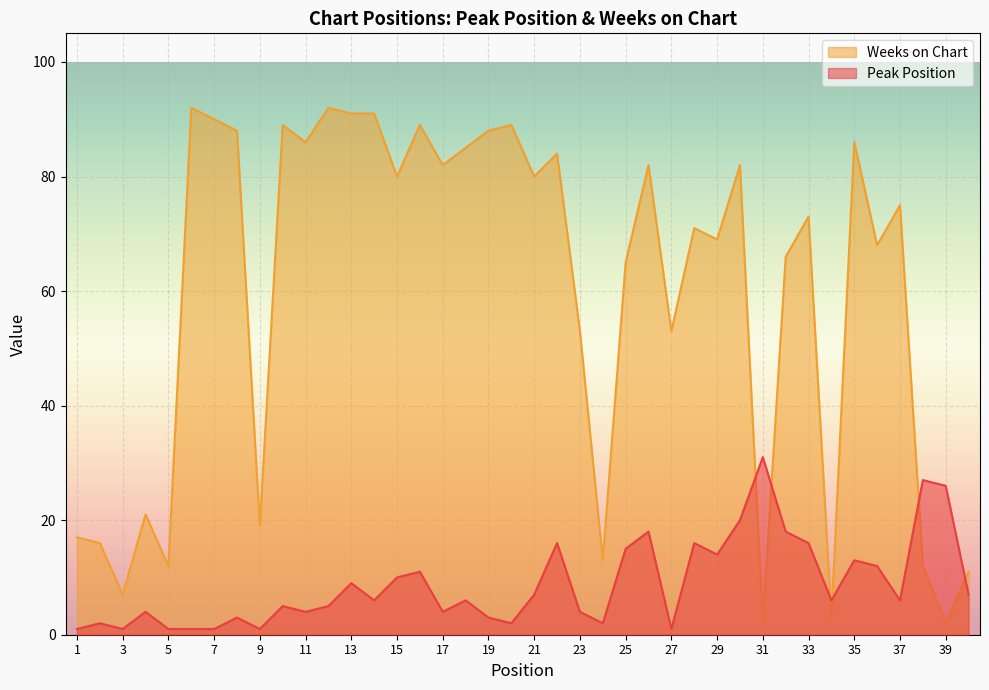

What is the spread (max minus min) of values at 17?

78